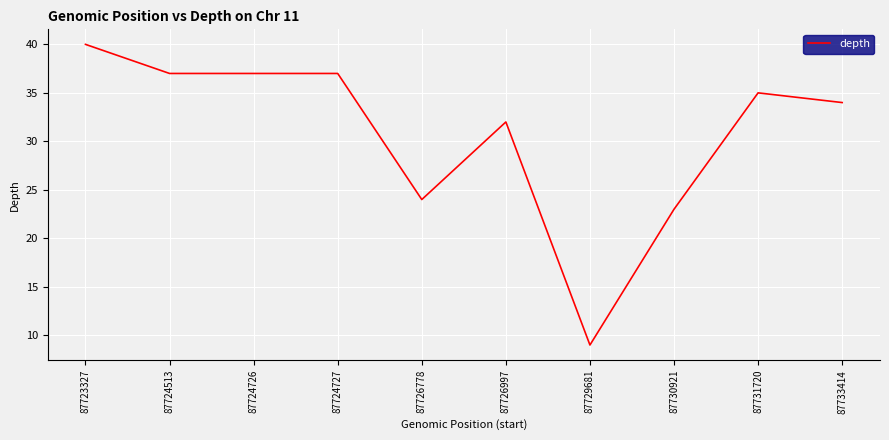

At which category does the chart reach its minimum across all series?

87729681